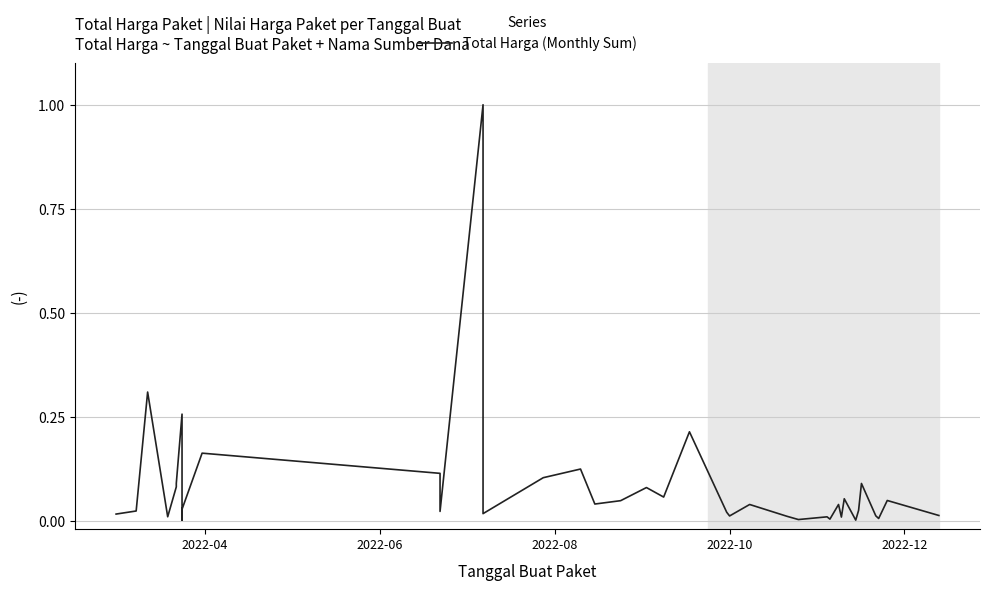

What is the difference between the maximum and minimum values?

1.0